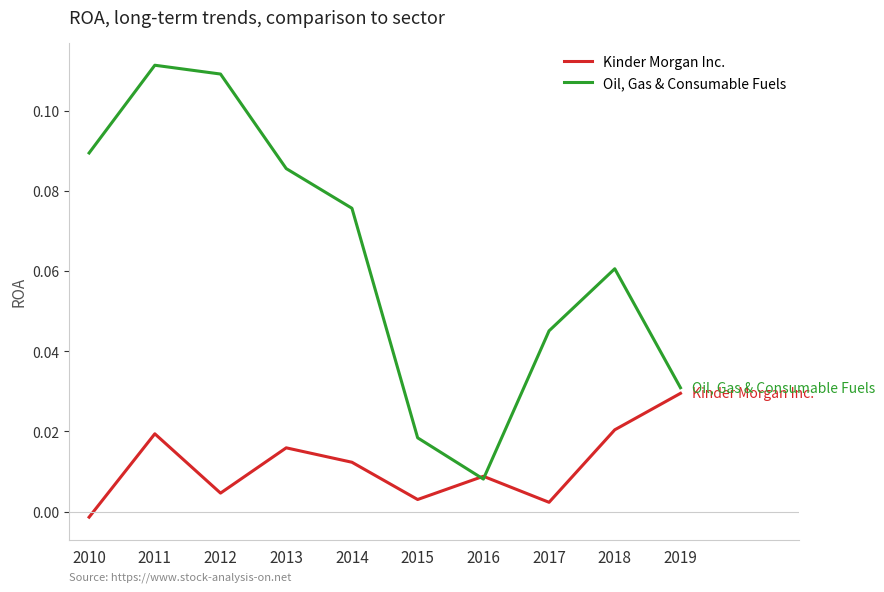

Which category has the lowest value across all series?

2010